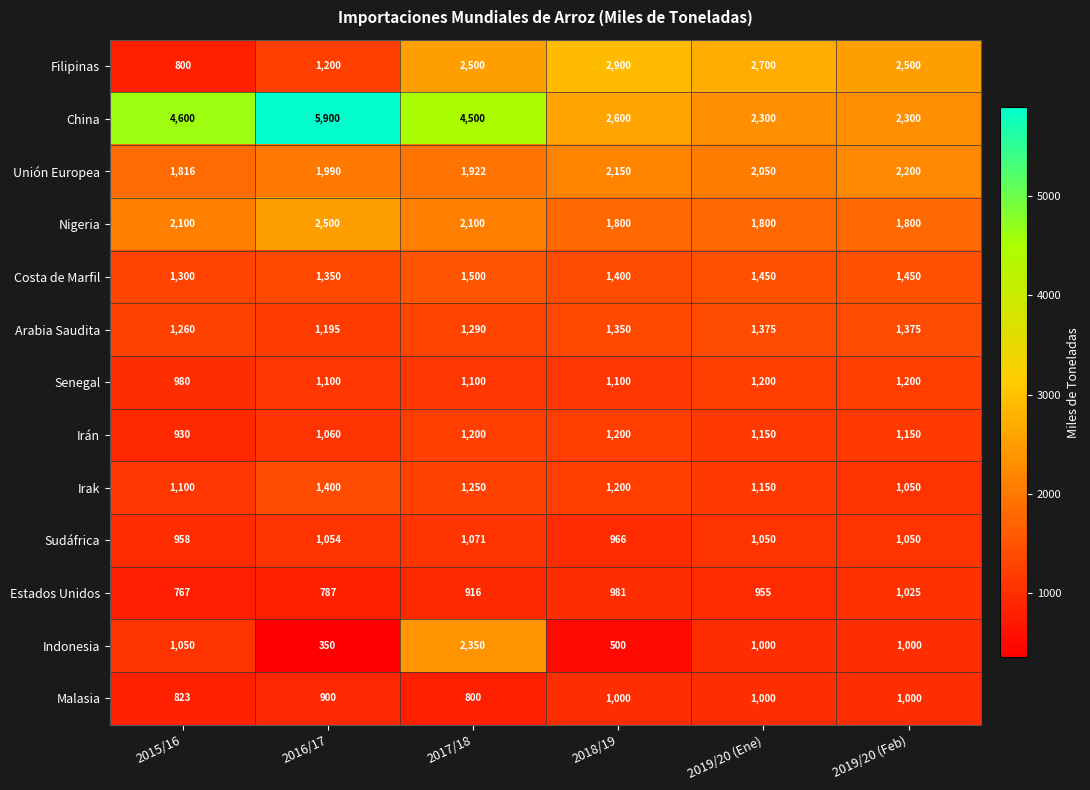

Where is Arabia Saudita nearest to the value 1285?

2017/18